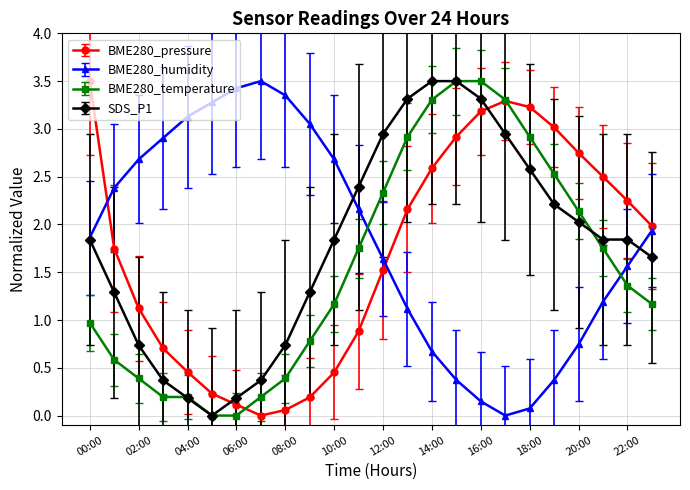

In BME280_pressure, how many points are lower than both neighbors (excluding endpoints)?

1